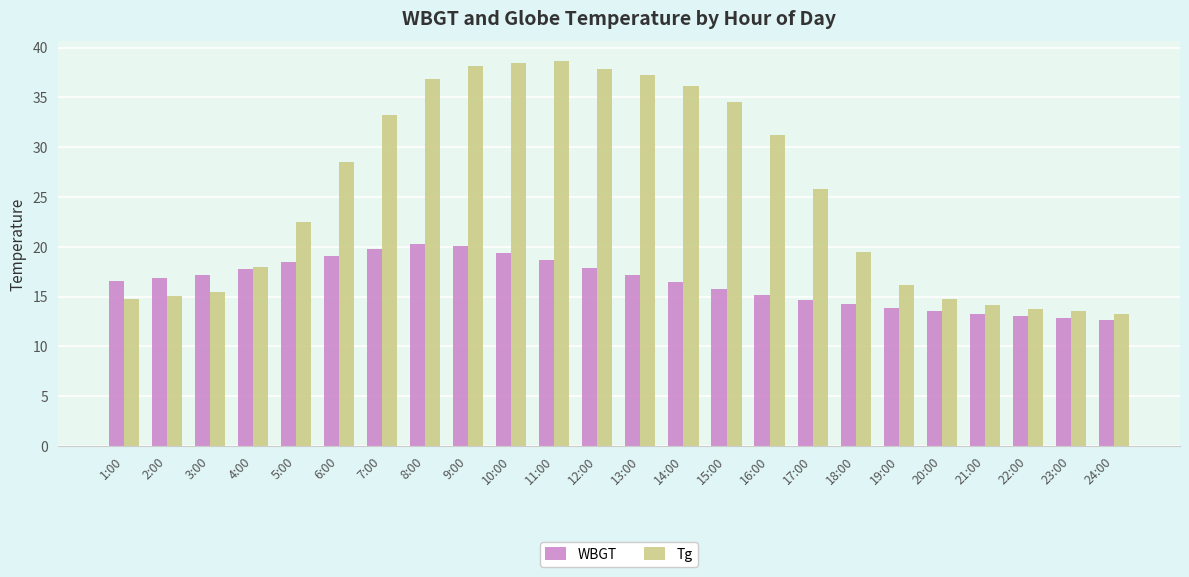

List the series in order of their peak value, lowest first.

WBGT, Tg